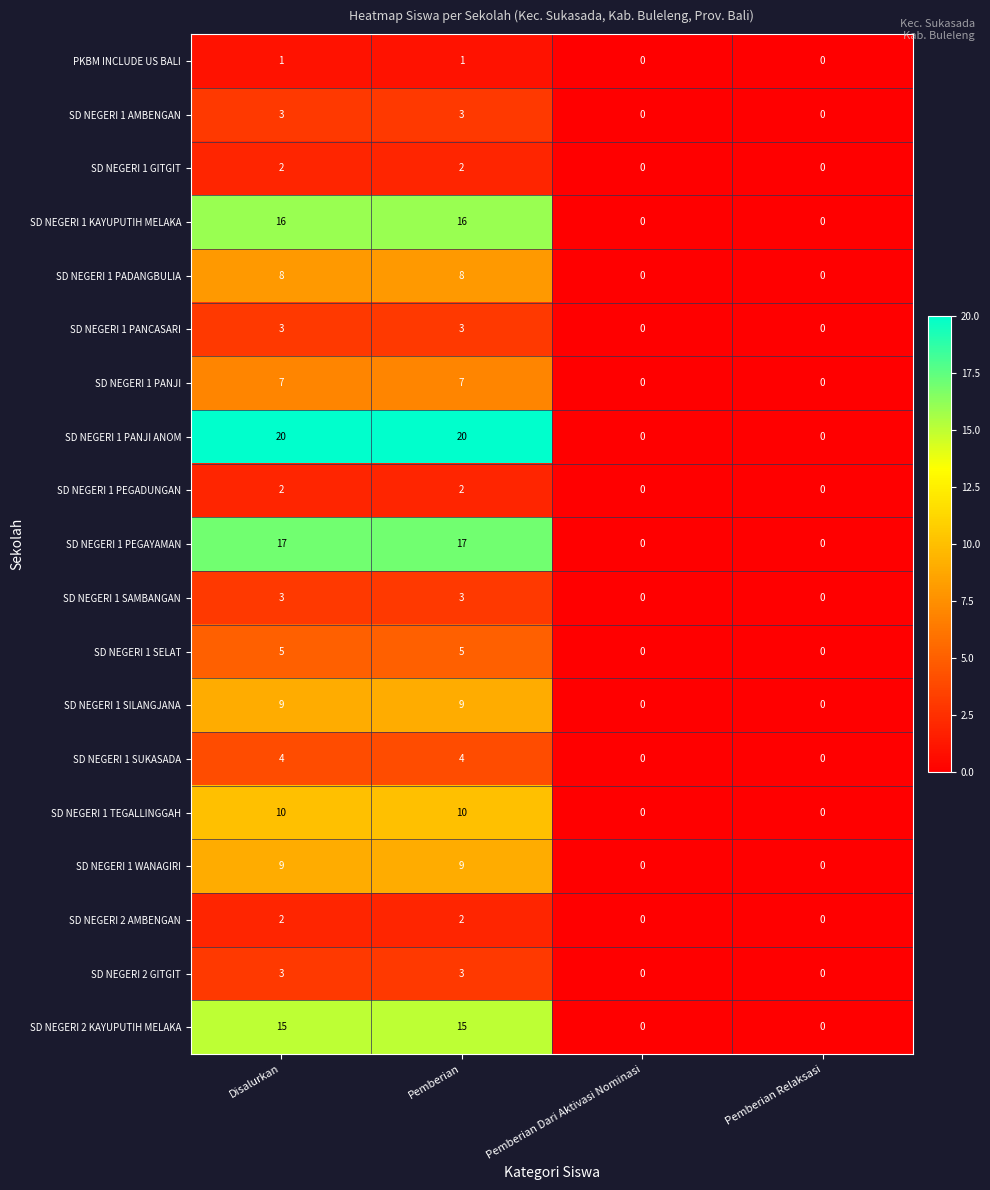

What is the difference between the maximum and minimum values in the SD NEGERI 1 PANJI ANOM series?

20